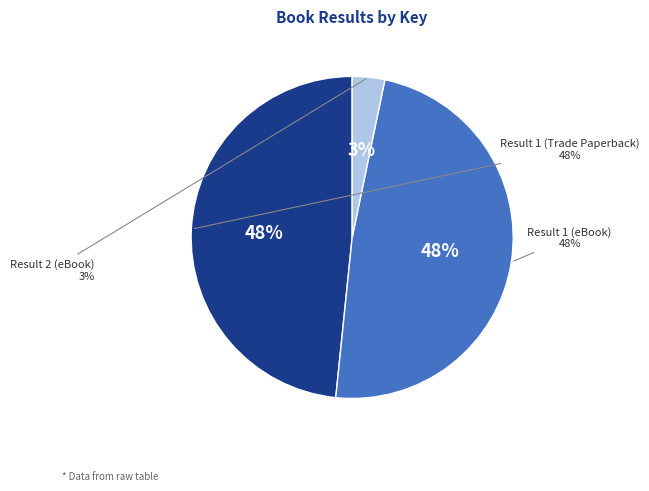

What percentage do Result 1 (eBook) and Result 1 (Trade Paperback) together represent?

96.7%